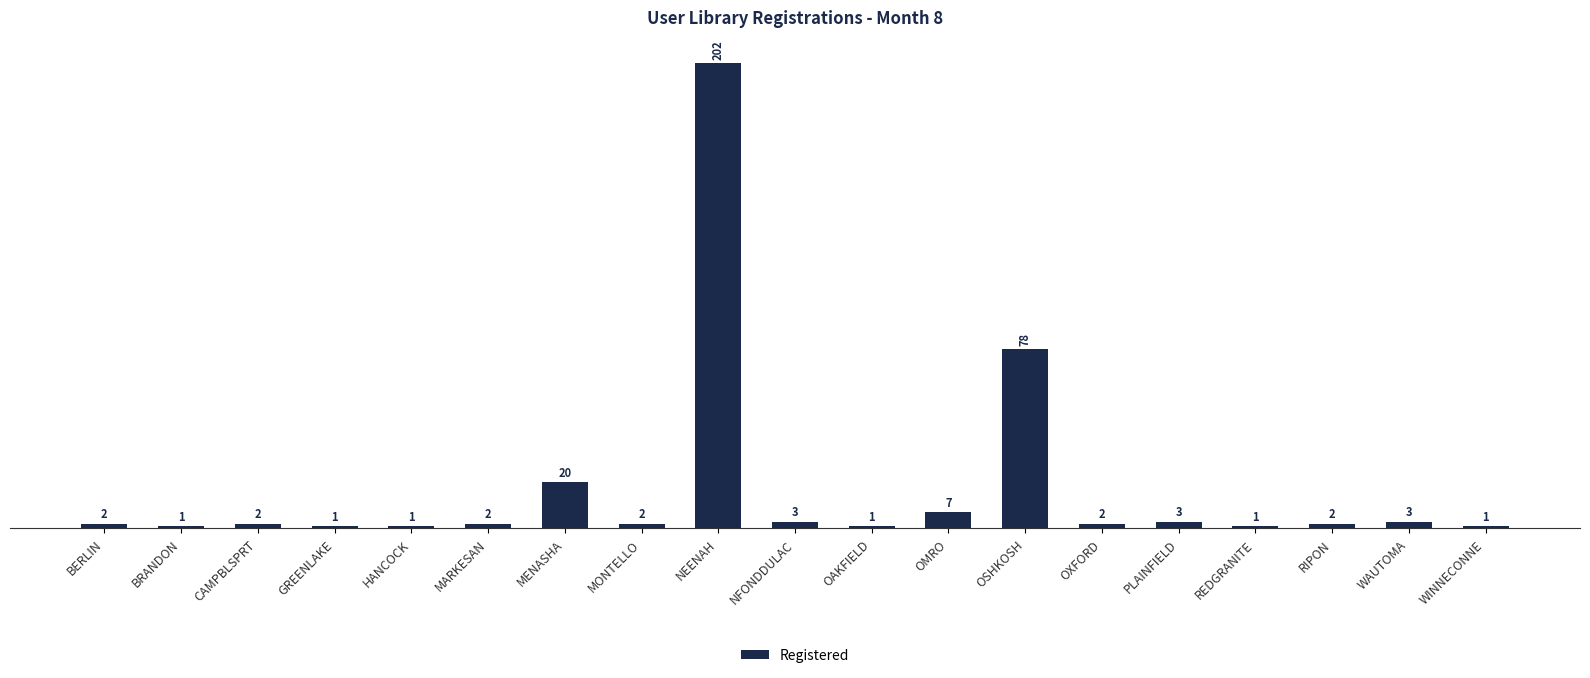

Where is the data nearest to the value 101?

OSHKOSH